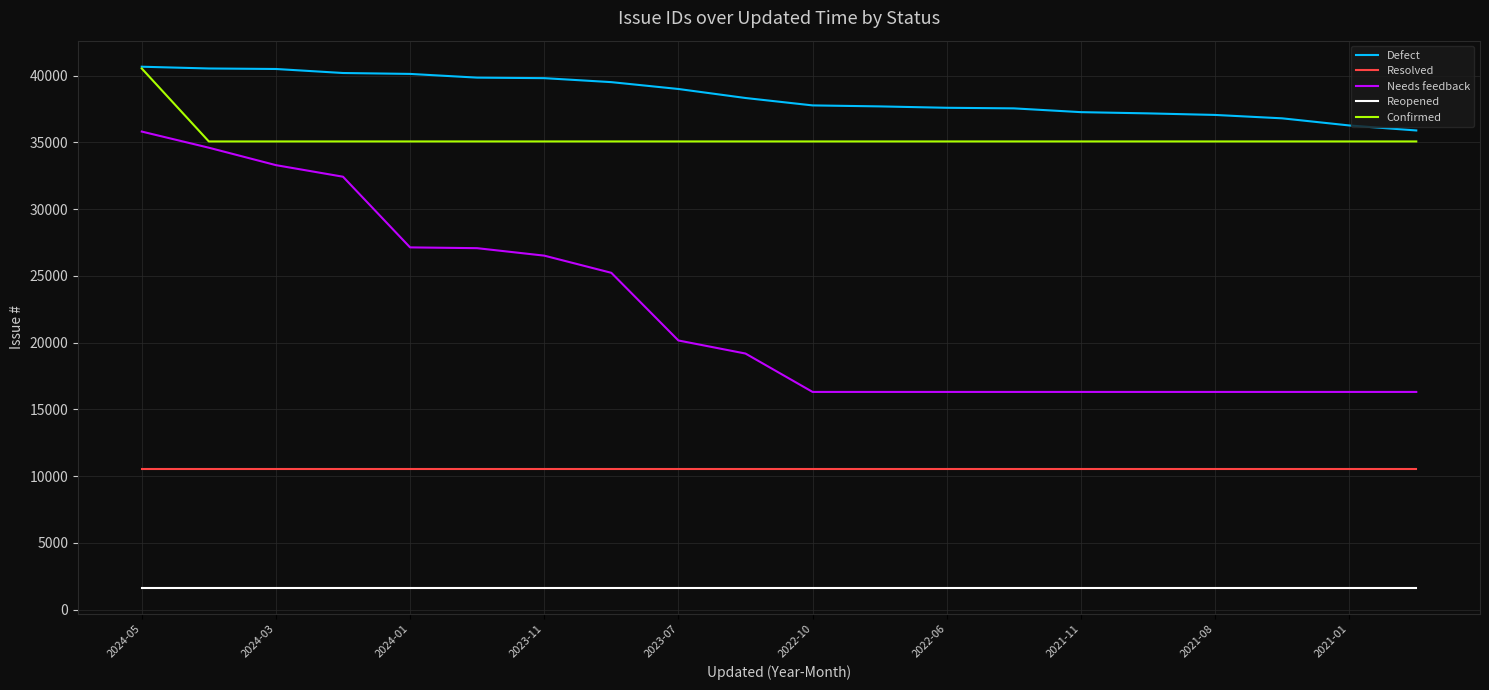

Which series has the widest spread of values?

Needs feedback